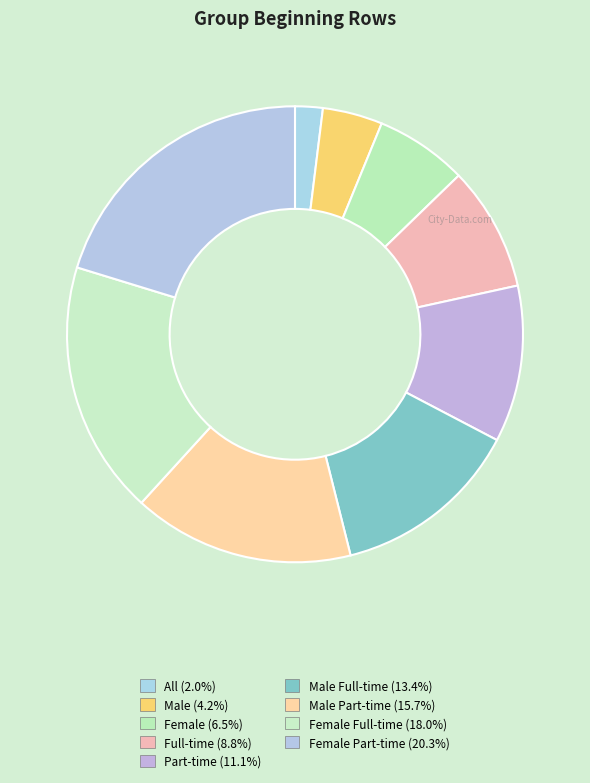

To the nearest percent, what is the difference between the largest and smallest slice percentages?

18%